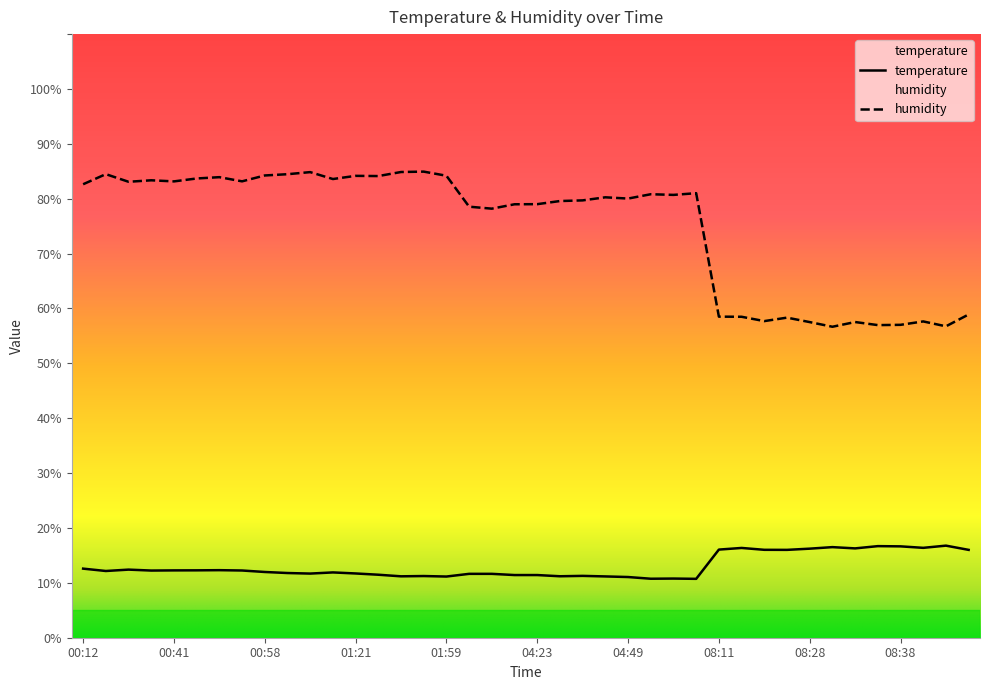

Rank the series by their average value, from highest to lowest.

humidity, temperature